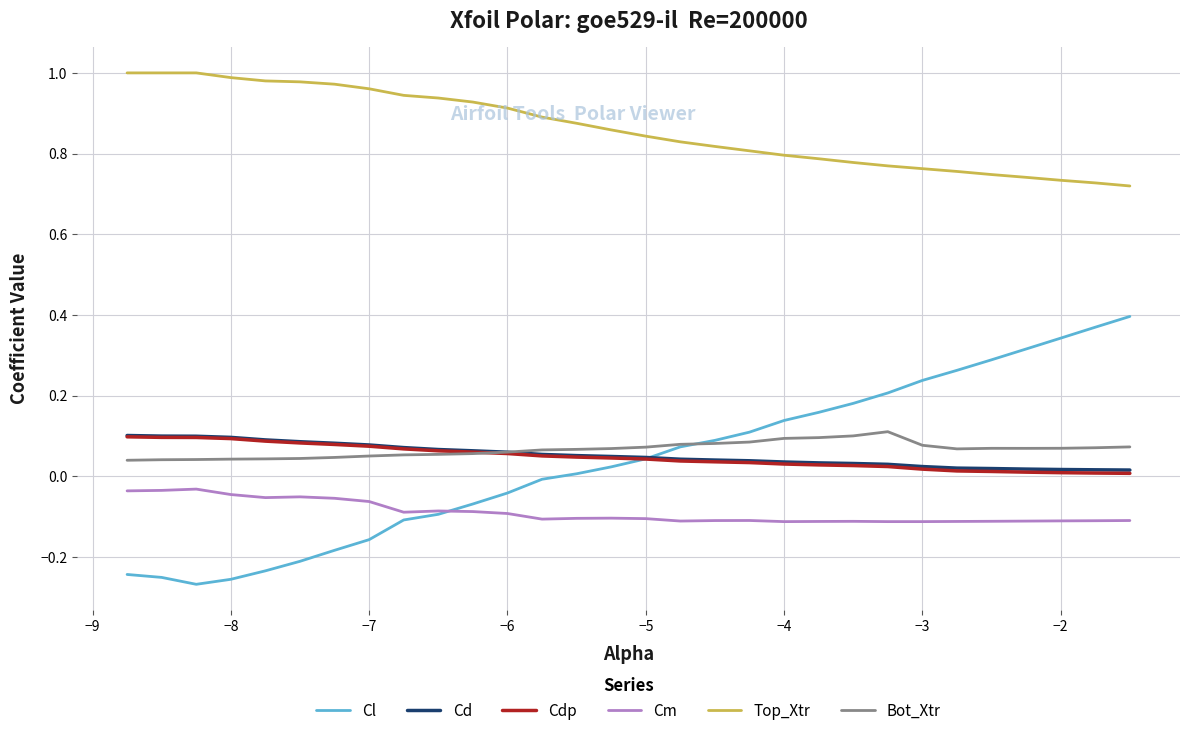

True or false: Cl and Top_Xtr cross at least once.

False